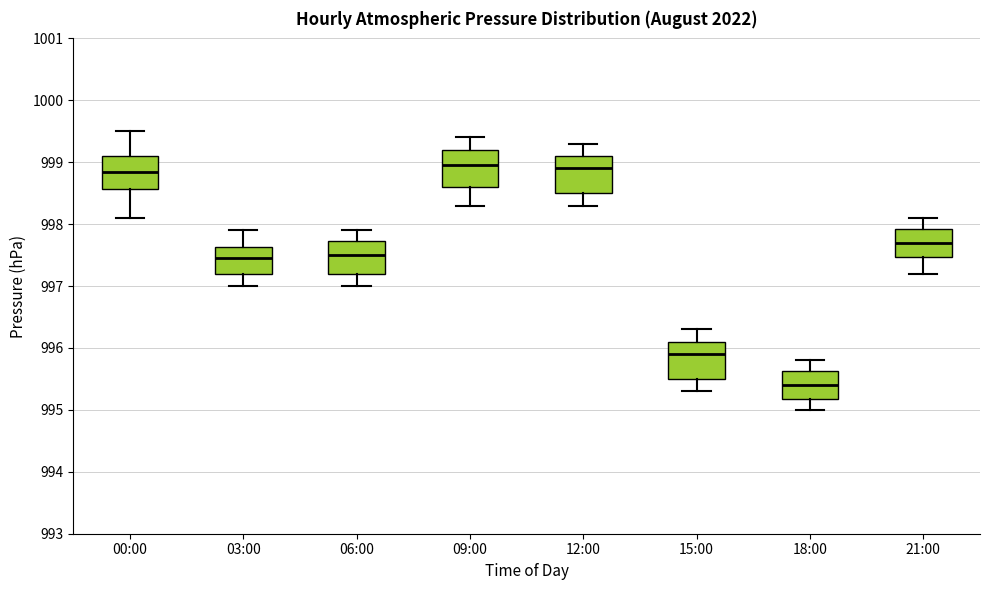

Where does the upper whisker of the box for 00:00 end on the y-axis? The values are not printed on the chart, so give them approximately, as read against the axis.

999.5